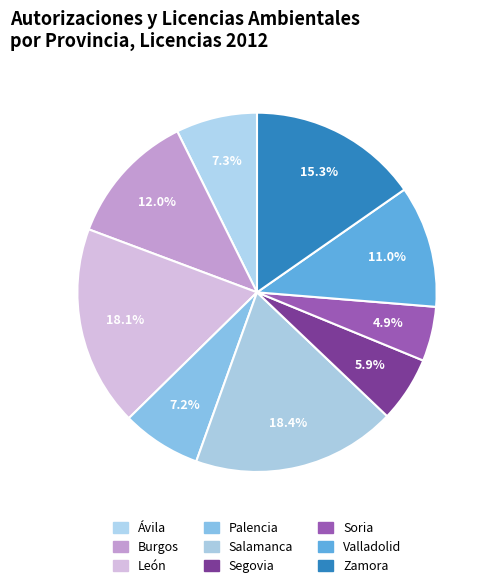

Count the number of slices in the pie.

9